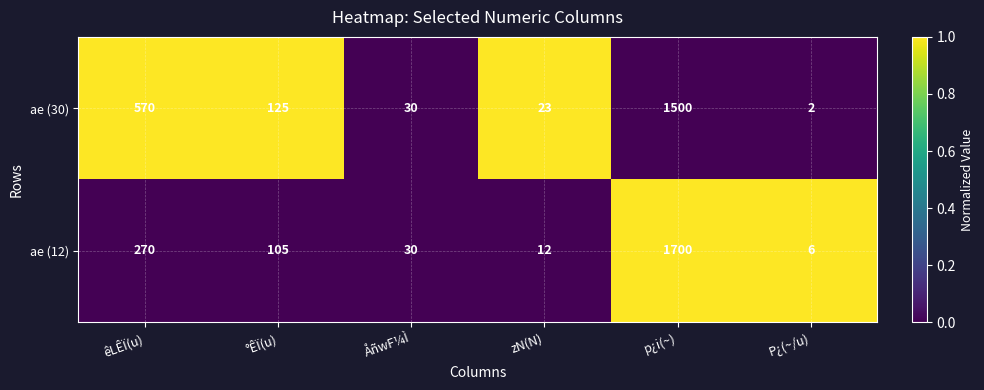

Rank the series at zN(N) from lowest to highest value.

ae (12), ae (30)